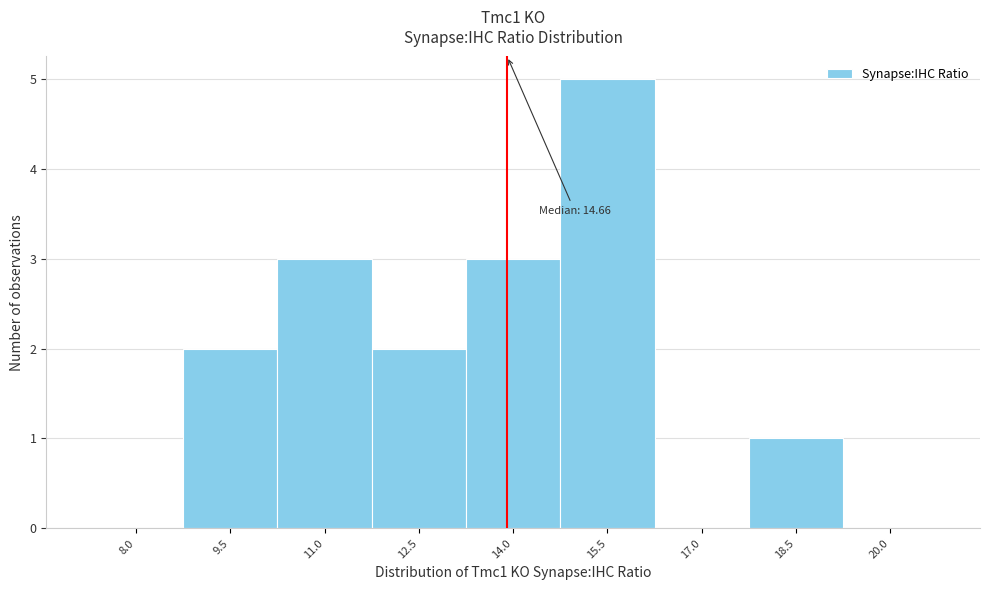

Reading left to right, transcribe all the data shown in this chart.

8.0=0	9.5=2	11.0=3	12.5=2	14.0=3	15.5=5	17.0=0	18.5=1	20.0=0